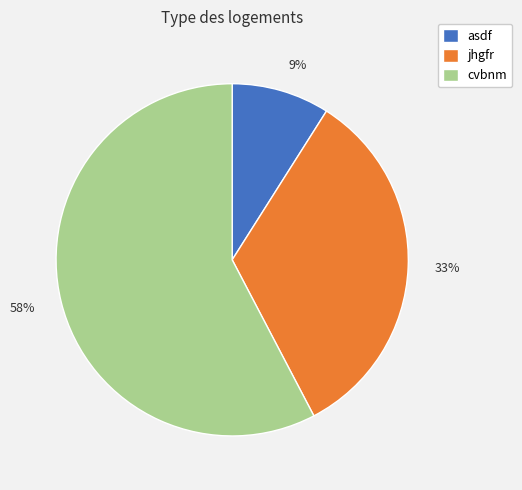

To the nearest percent, what is the average slice percentage?

33%